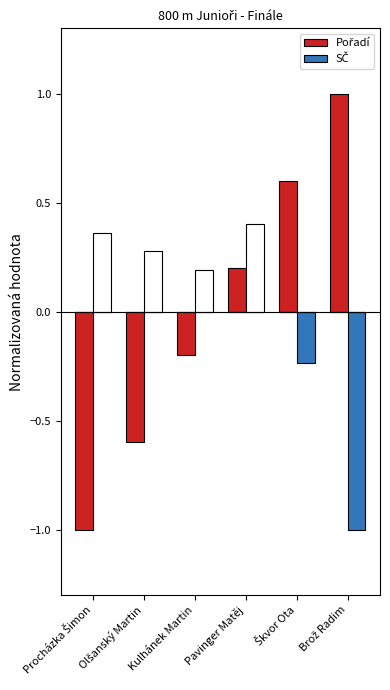

How many bars are there in total?

12